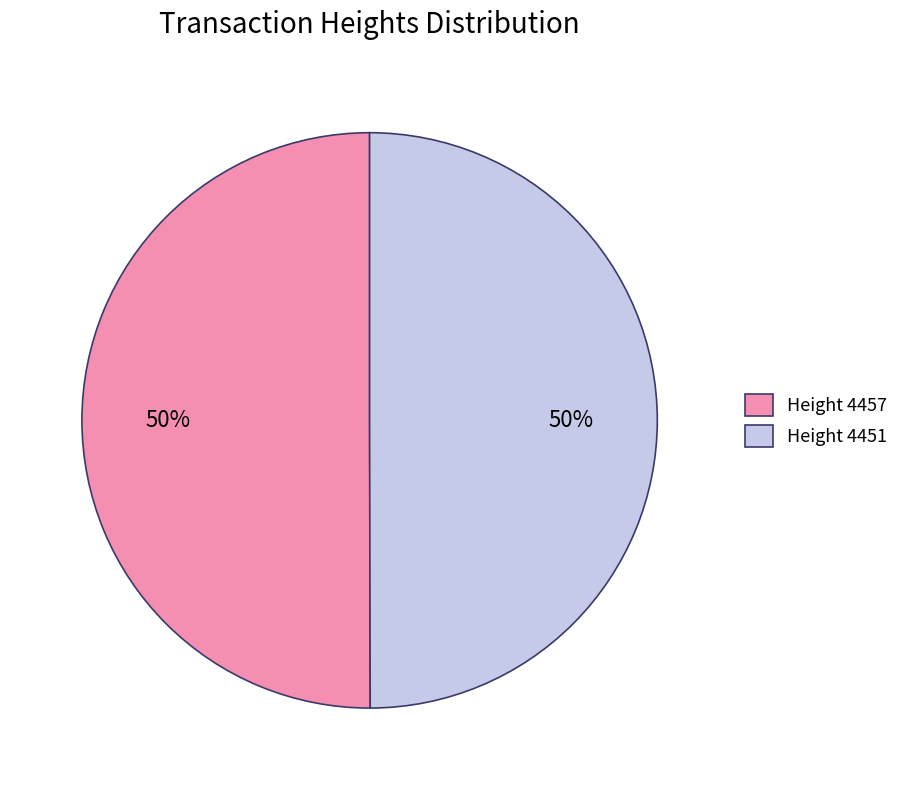

How many segments does this pie chart have?

2